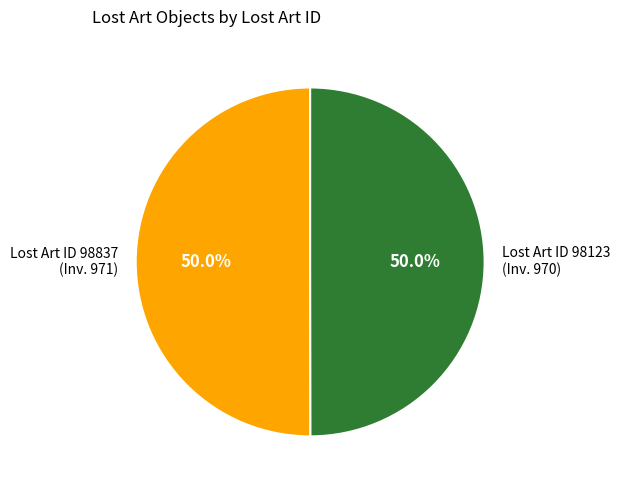

What percentage is NOT represented by Lost Art ID 98123 (Inv. 970)?

50.0%